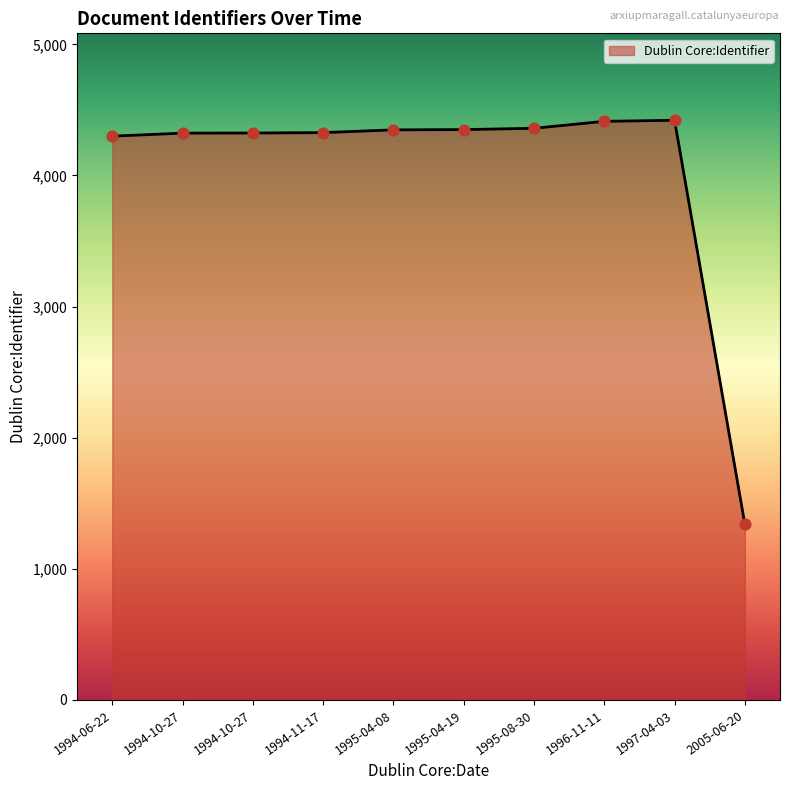

Does the chart have visible grid lines?

No